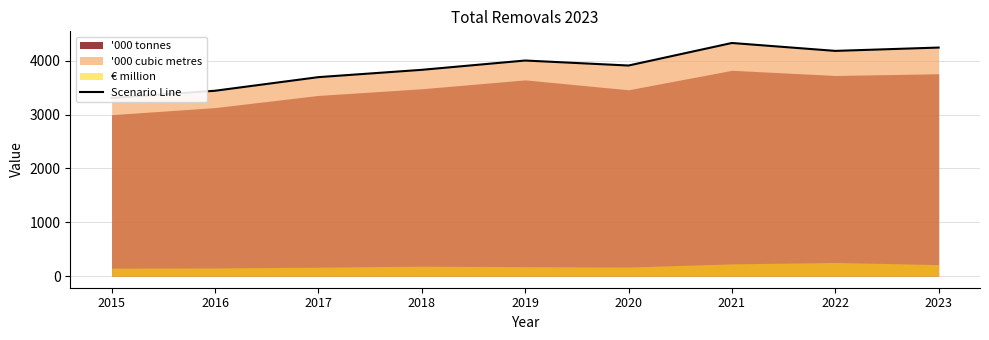

Does the chart display data point markers on the line(s)?

No